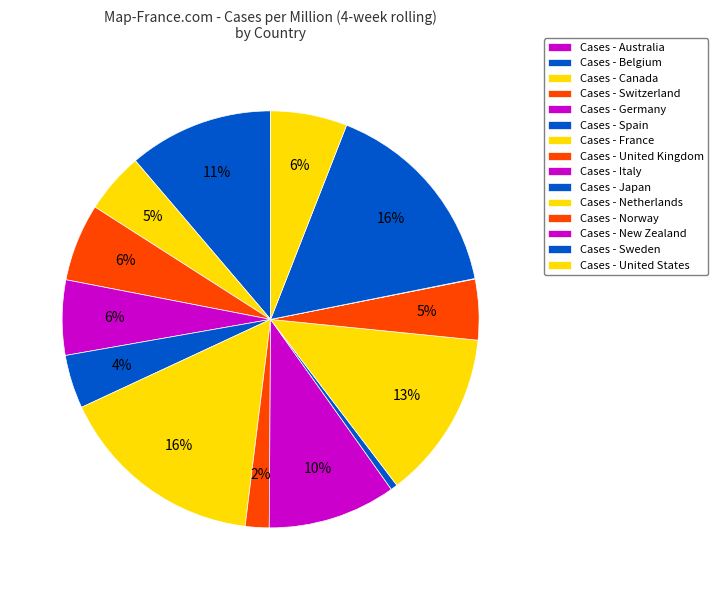

Is there a majority slice in this chart?

No